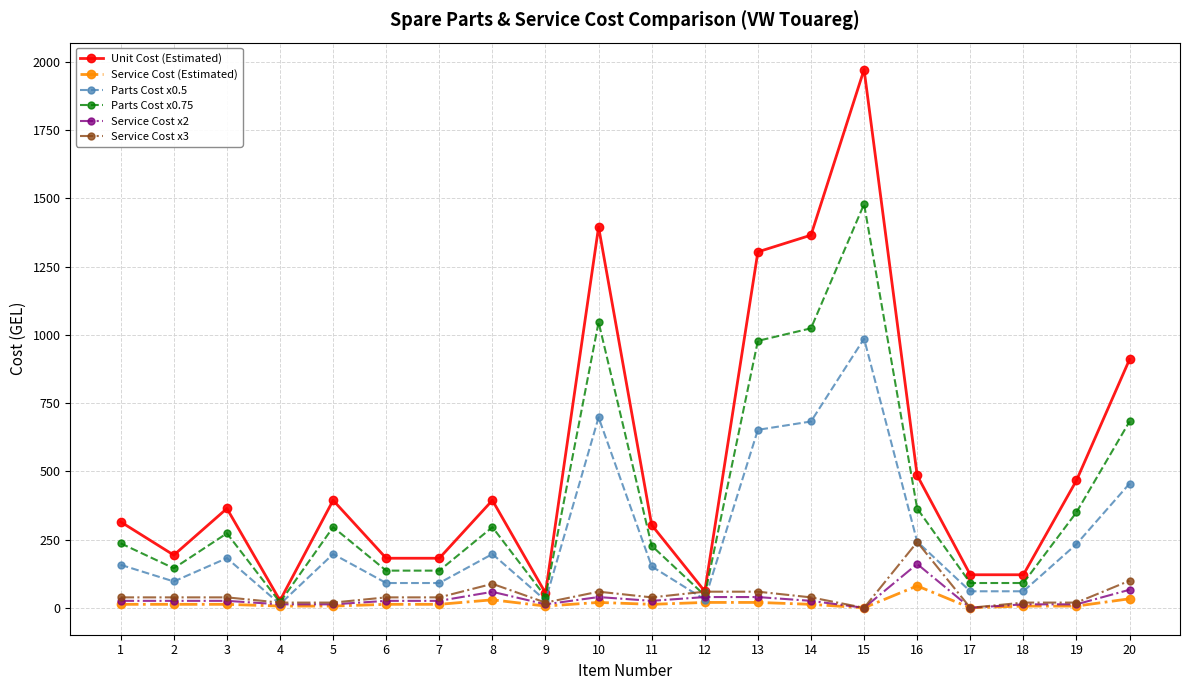

Which category has the highest value across all series?

15